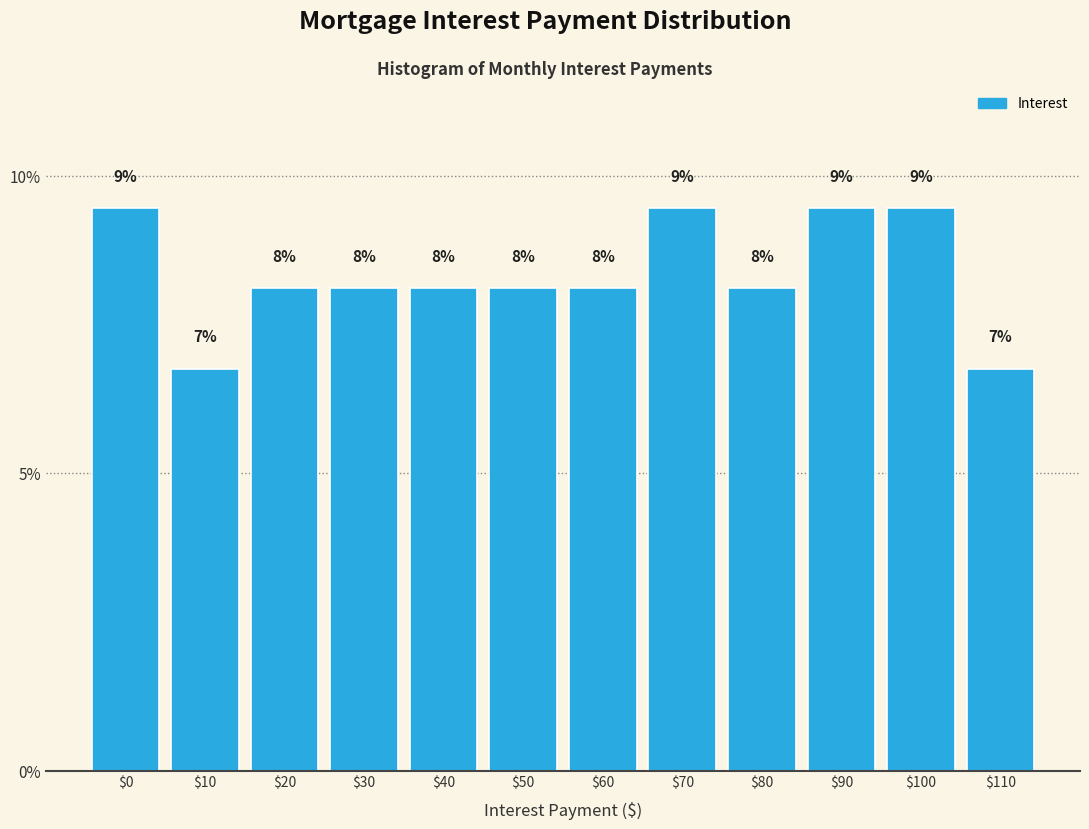

How many bars are there in total?

12